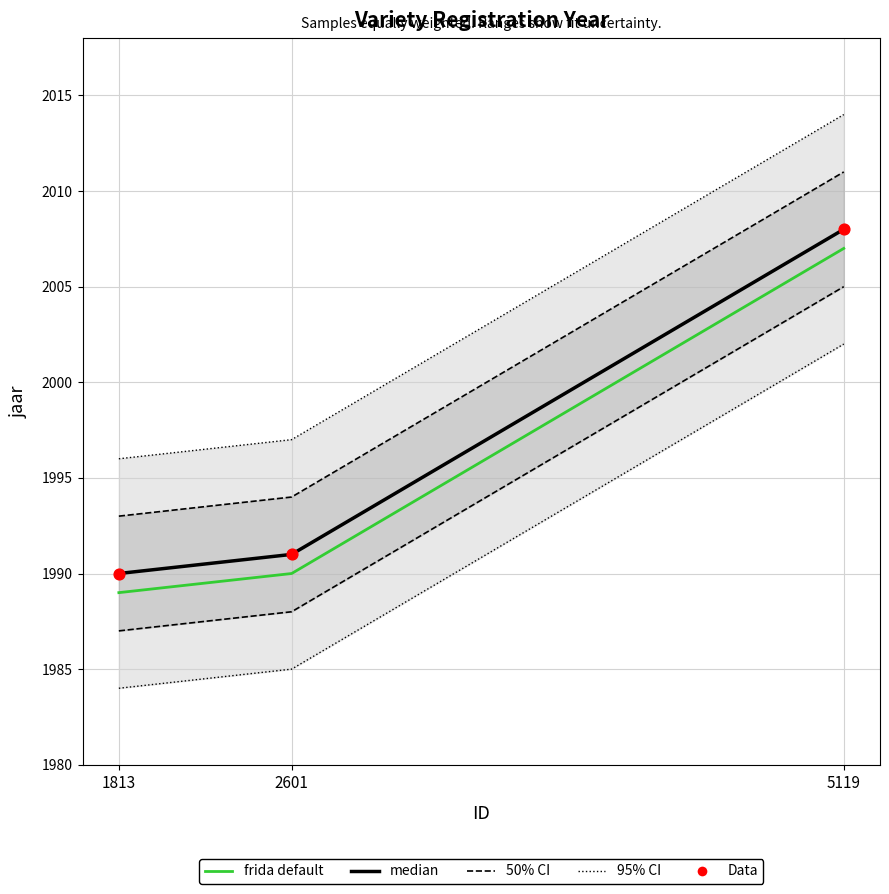

What is the total value across all series at 2601?

9945